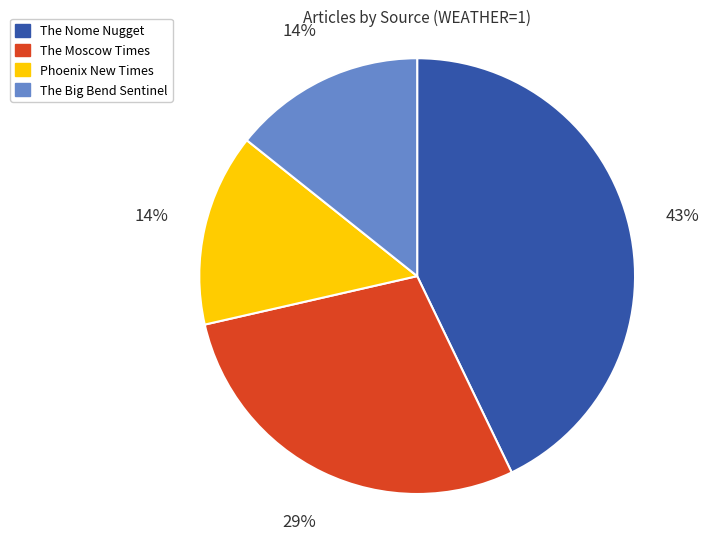

Does any single category account for the majority?

No